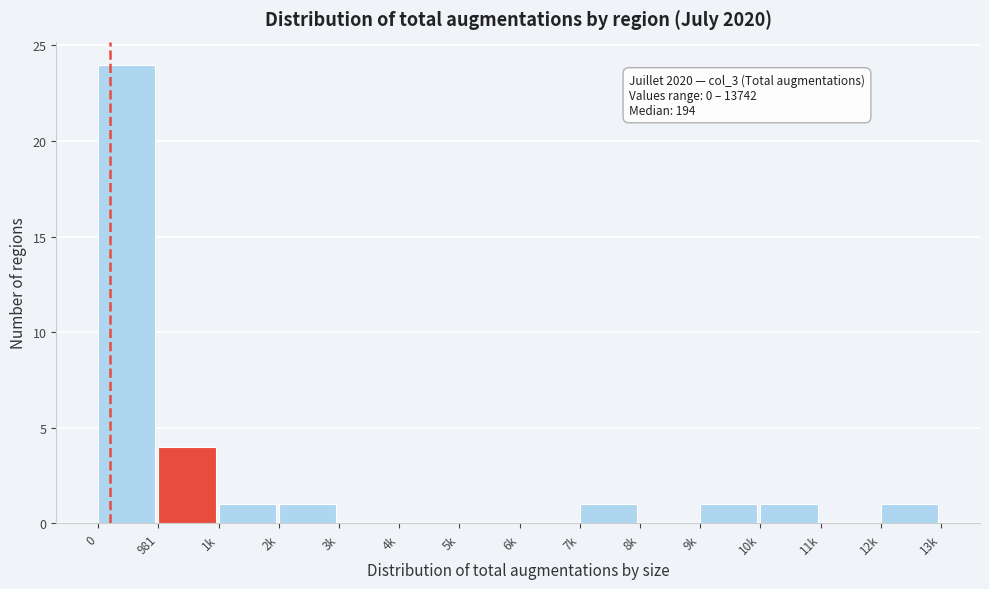

Reading left to right, extract all data points from this chart.

0=24	981=4	1k=1	2k=1	3k=0	4k=0	5k=0	6k=0	7k=1	8k=0	9k=1	10k=1	11k=0	12k=1